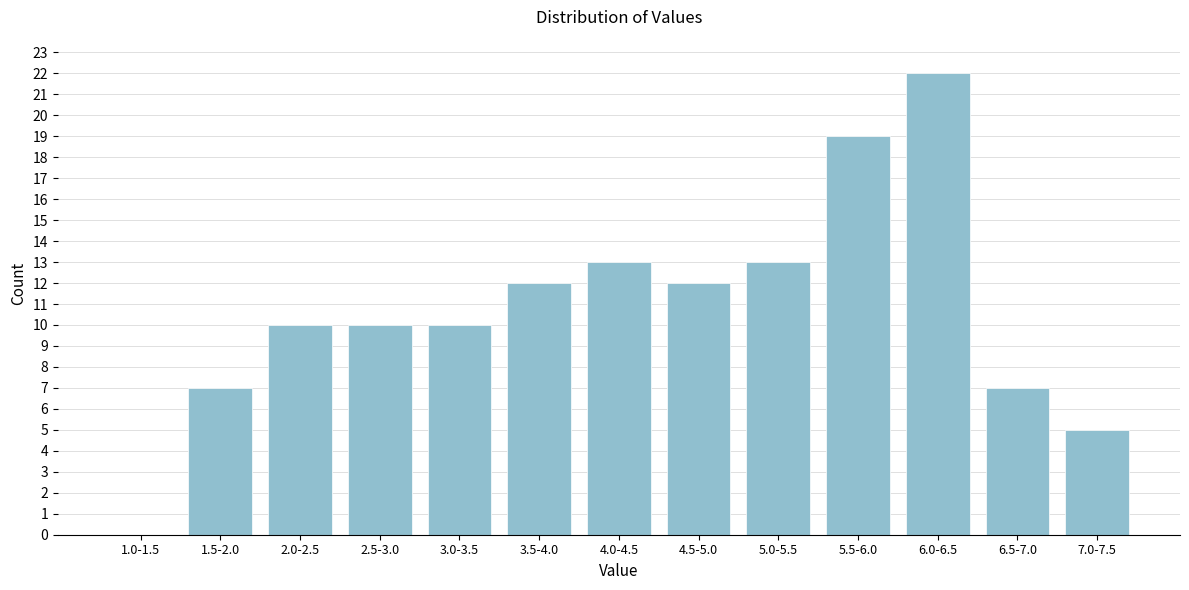

Reading left to right, transcribe all the data shown in this chart.

1.0-1.5=0	1.5-2.0=7	2.0-2.5=10	2.5-3.0=10	3.0-3.5=10	3.5-4.0=12	4.0-4.5=13	4.5-5.0=12	5.0-5.5=13	5.5-6.0=19	6.0-6.5=22	6.5-7.0=7	7.0-7.5=5